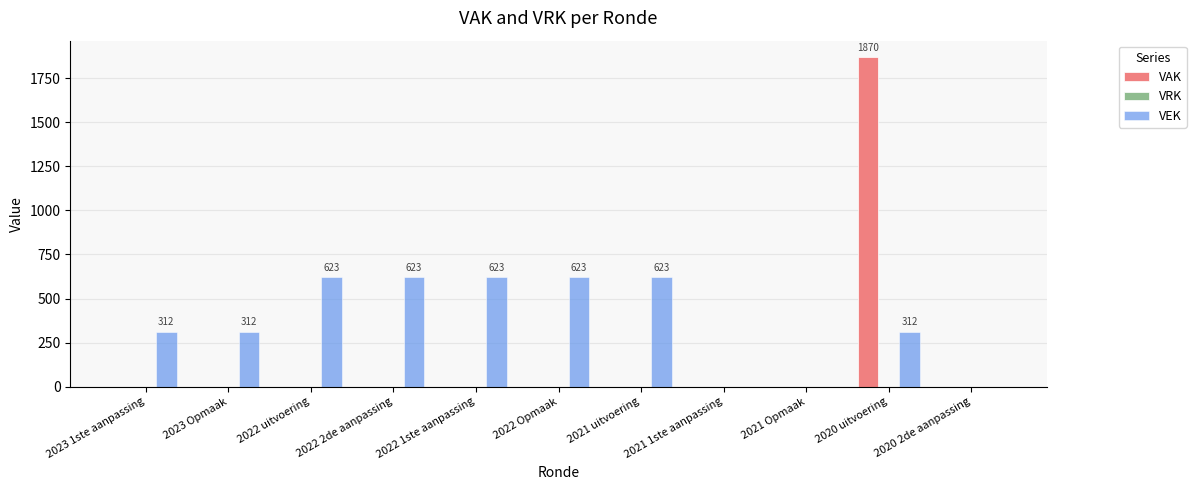

Which label corresponds to the largest value in the chart?

2020 uitvoering